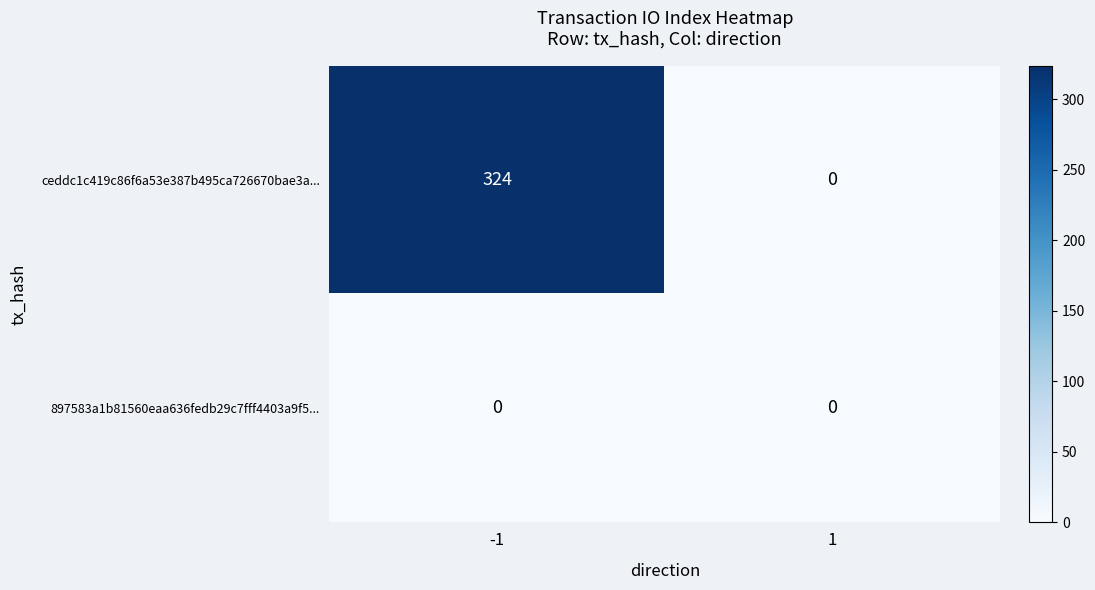

Which series changed the most between -1 and 1?

ceddc1c419c86f6a53e387b495ca726670bae3a...